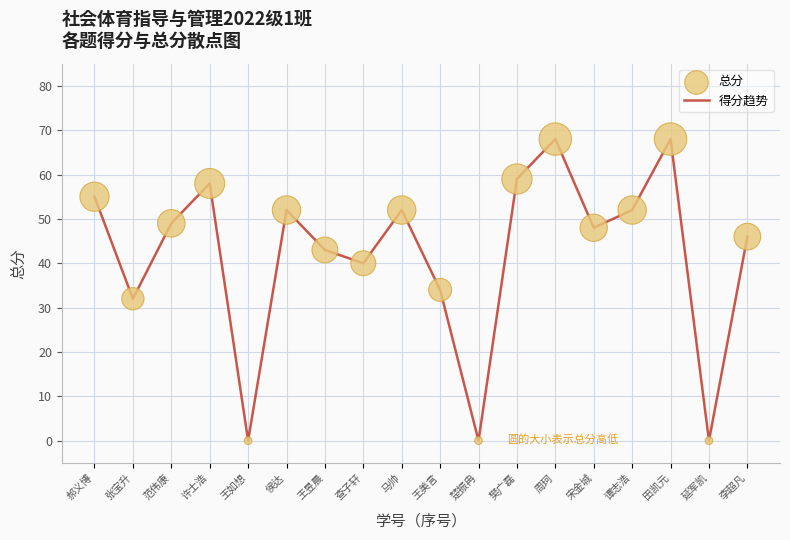

What is the maximum value shown in the chart?

68